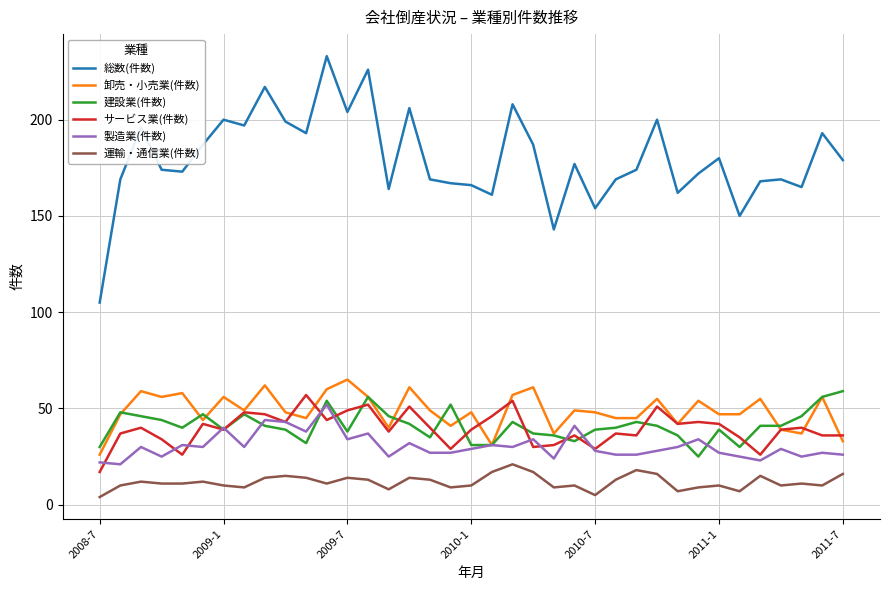

What is the maximum value for 卸売・小売業(件数)?

65